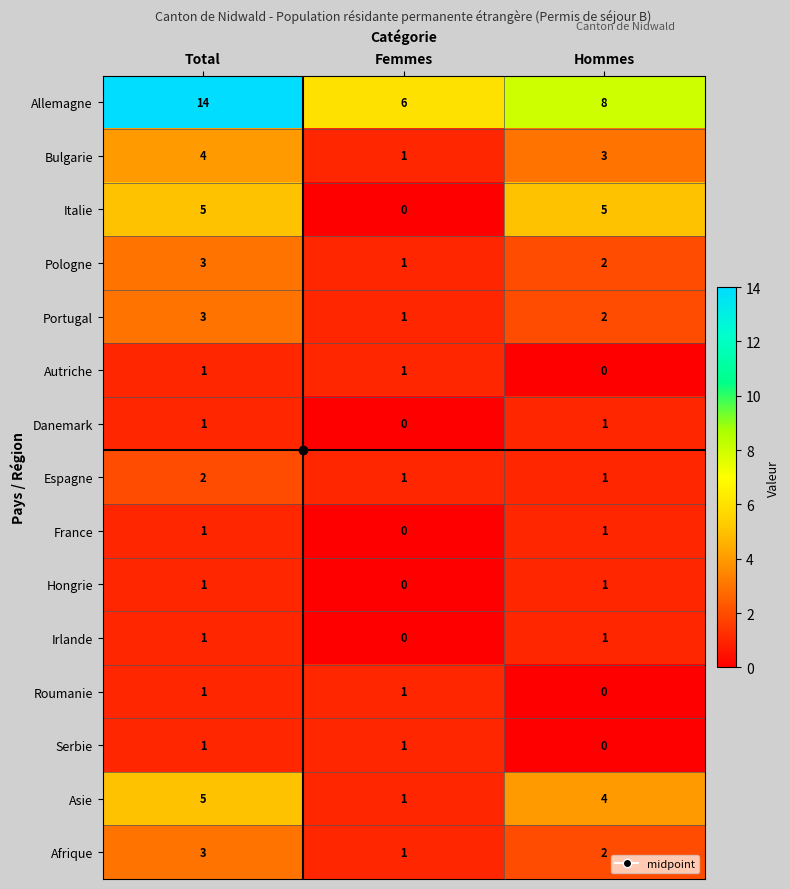

What is the difference between the Italie values at Hommes and Femmes?

5